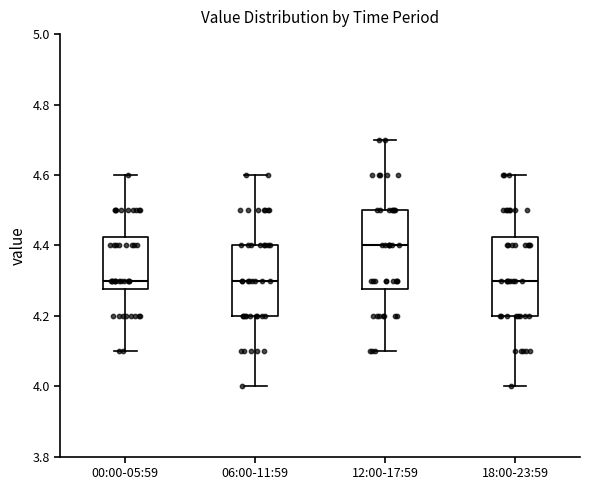

Where does the median line of the box for 12:00-17:59 sit on the y-axis? The values are not printed on the chart, so give them approximately, as read against the axis.

4.40